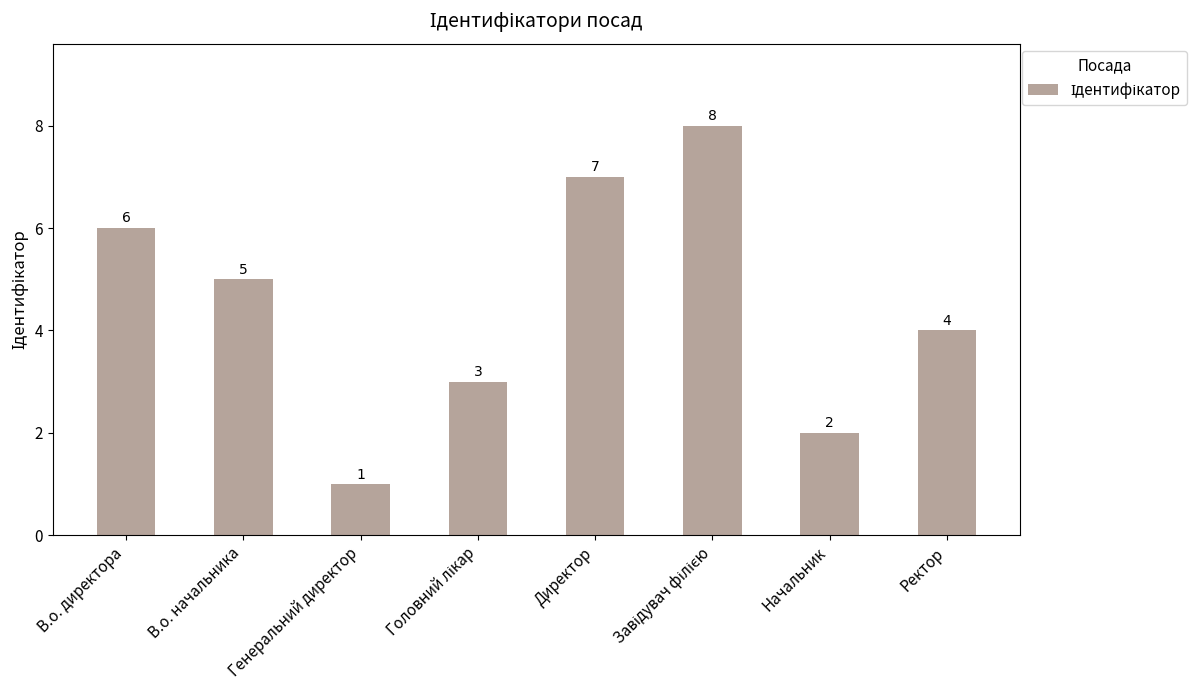

What is the value of the 6th bar from the left?

8